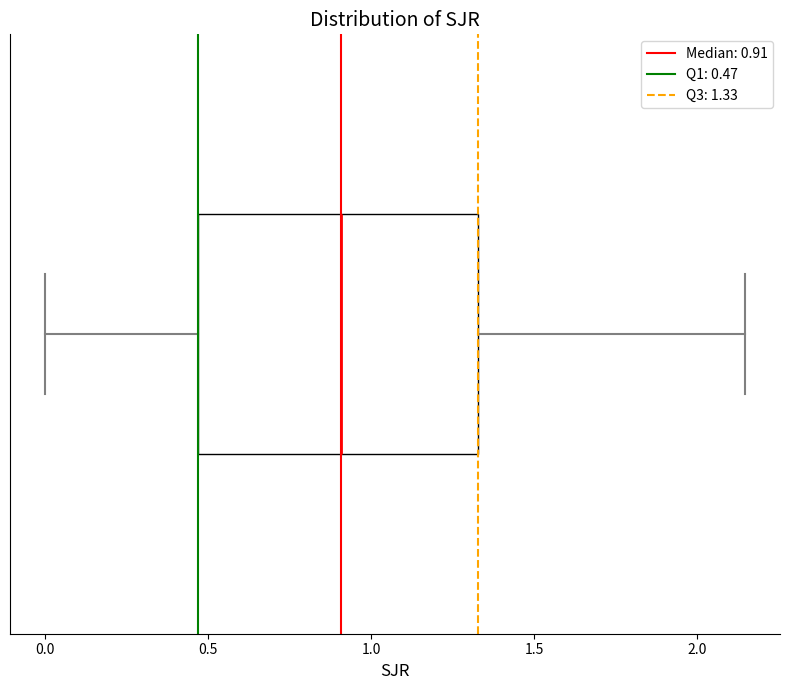

Where does the median line of the box sit on the x-axis? The values are not printed on the chart, so give them approximately, as read against the axis.

0.90